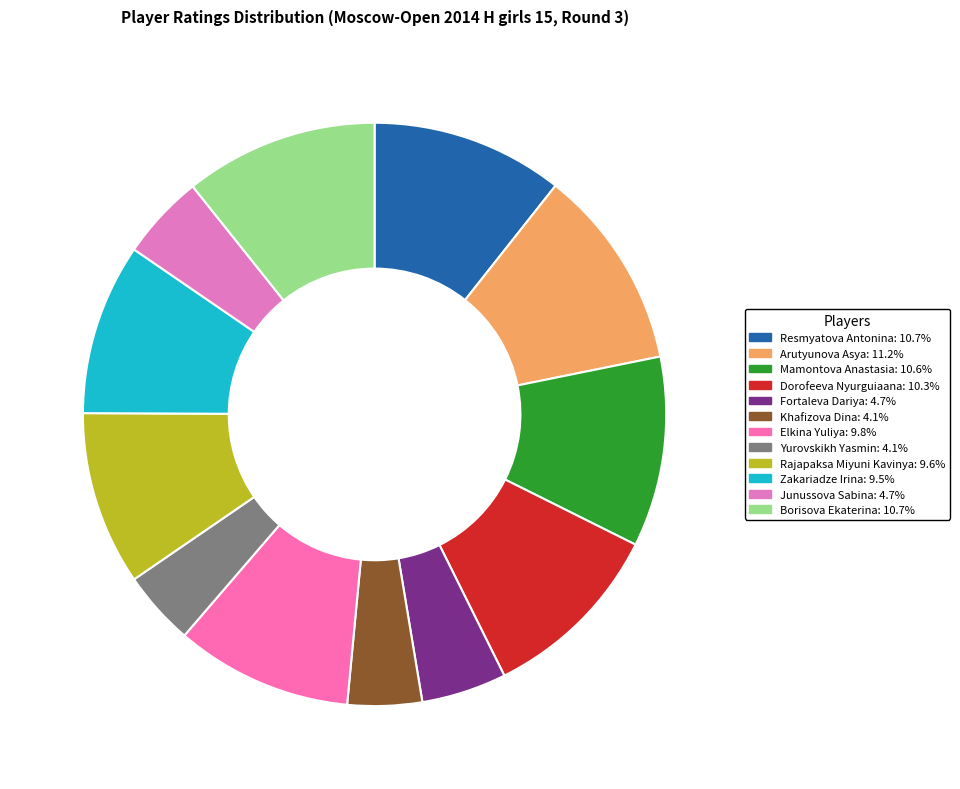

To the nearest percent, what is the average slice percentage?

8%